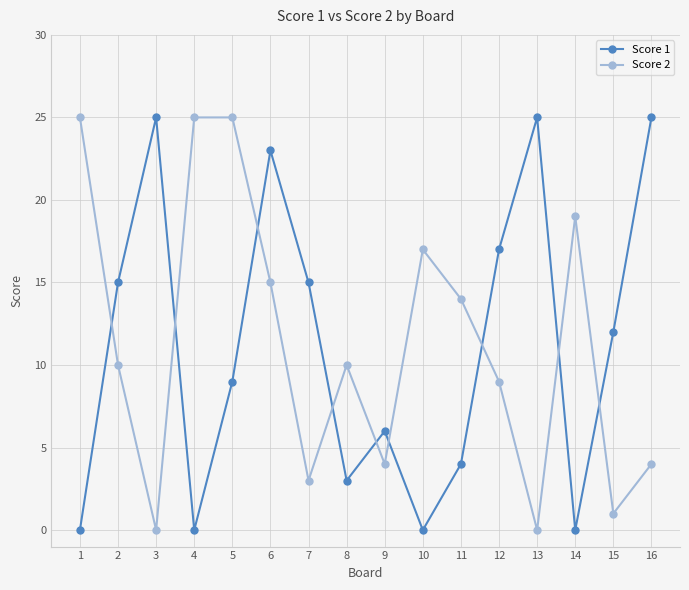

Is this an area chart (filled region under the line)?

No